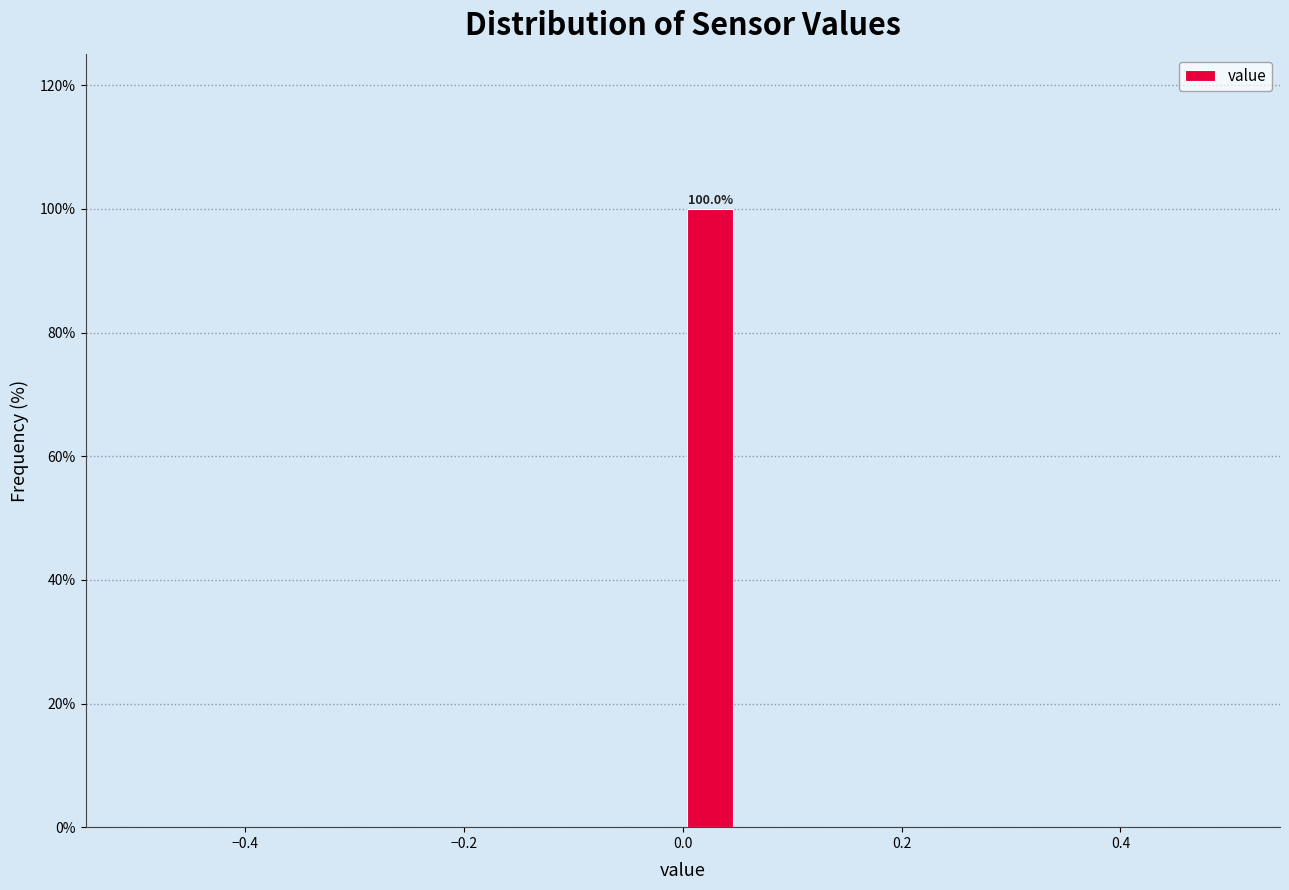

Around what value on the x-axis is the tallest bar? Give the approximate position of its centre, as read against the axis.

0.02